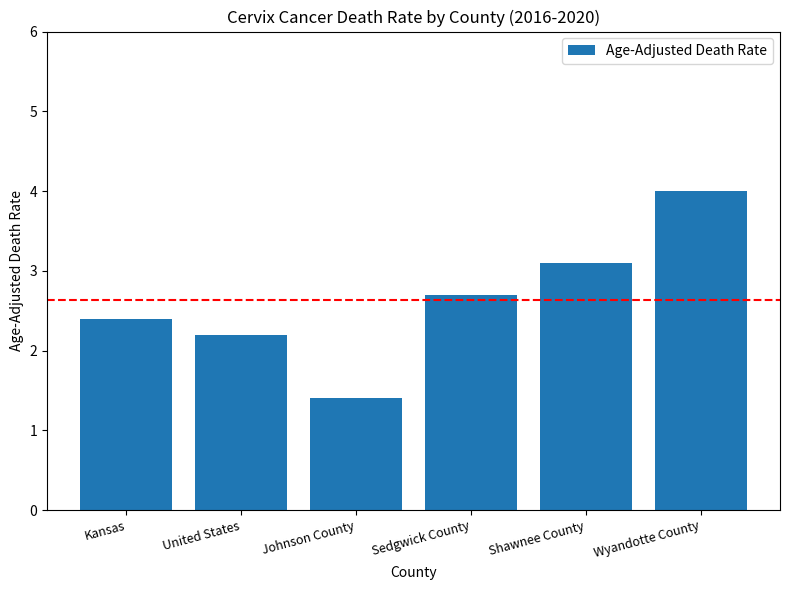

Does the chart contain any negative values?

No